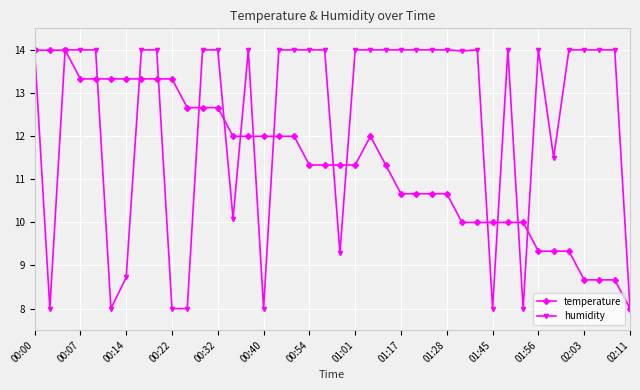

True or false: humidity has more than 2 interior local peaks.

True